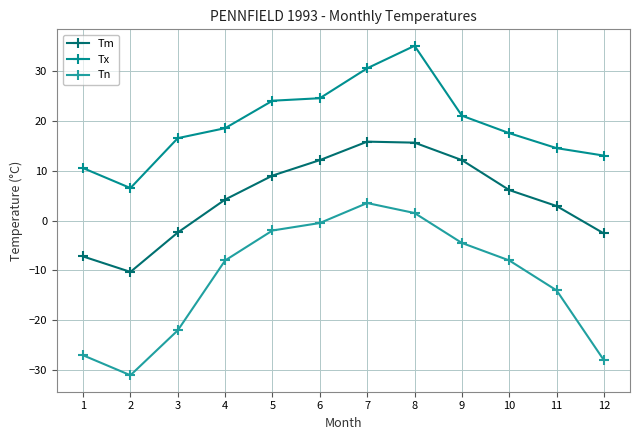

At 1, list the series in order from smallest to largest.

Tn, Tm, Tx